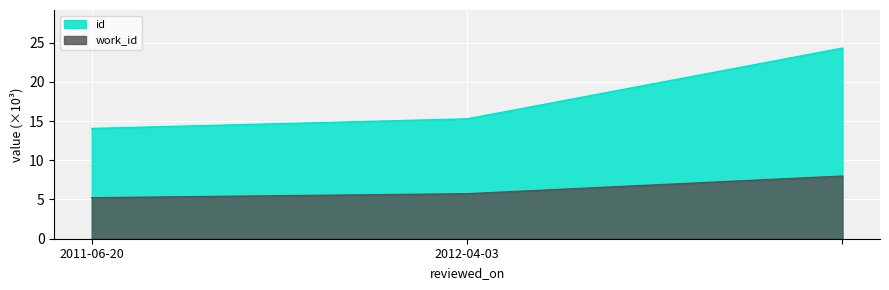

At how many categories does at least one series exceed 12?

3